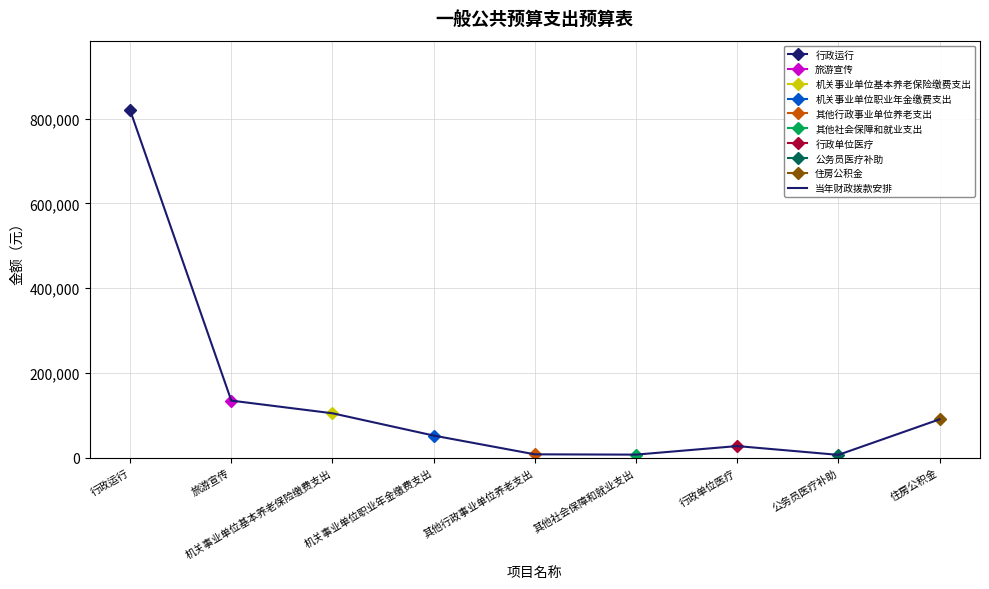

Between 机关事业单位职业年金缴费支出 and 其他行政事业单位养老支出, which is larger?

机关事业单位职业年金缴费支出